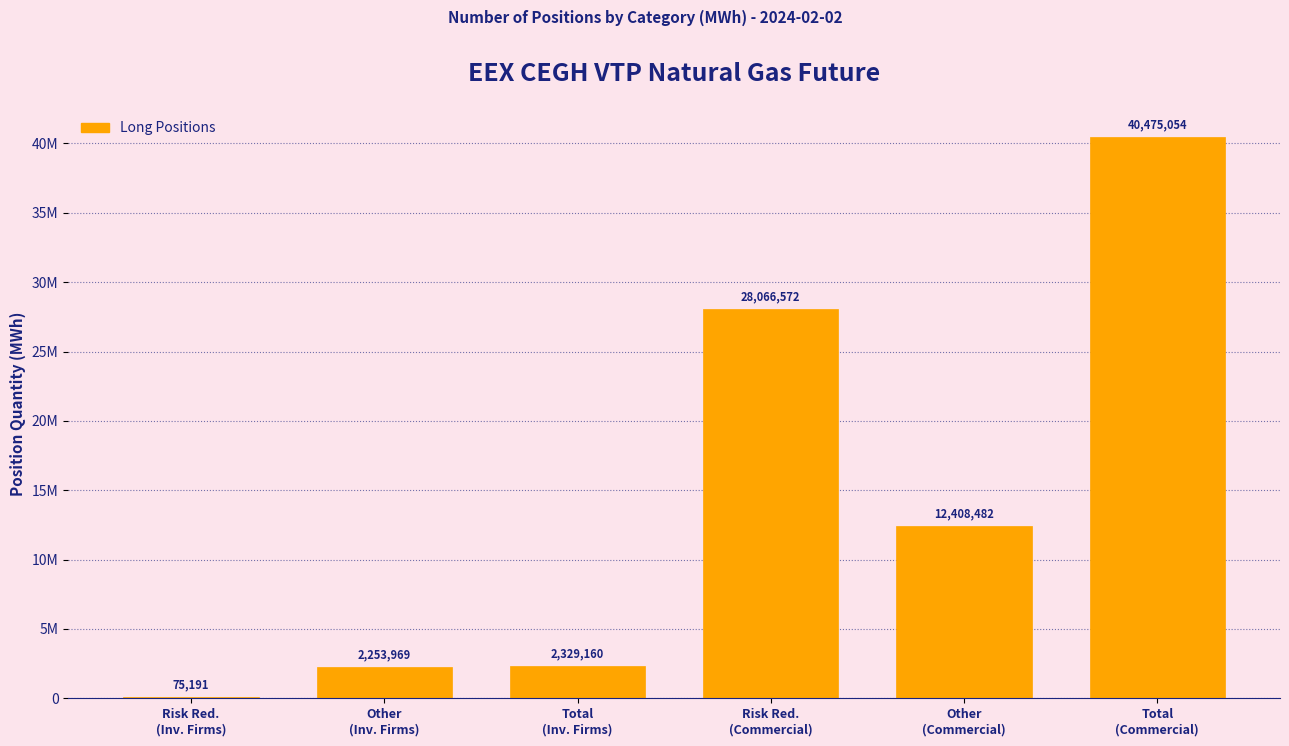

Are the bars horizontal?

No